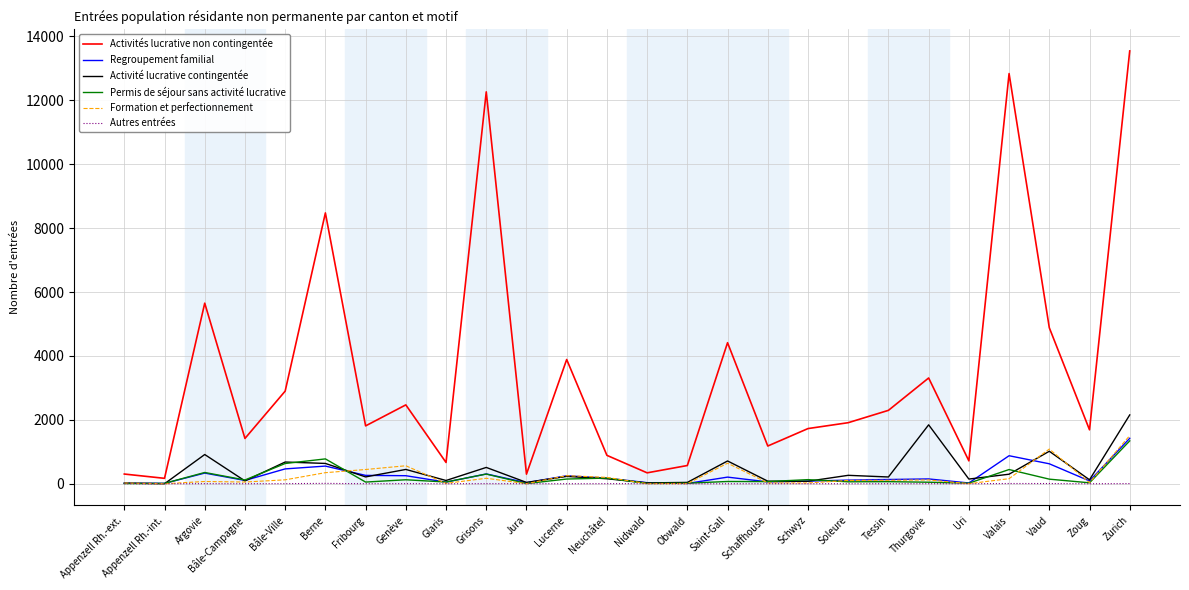

Does the chart have visible grid lines?

Yes